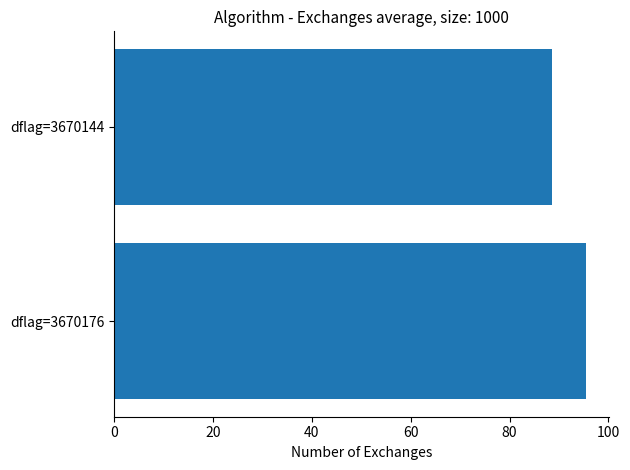

Reading bottom to top, transcribe all the data shown in this chart.

dflag=3670176=95.4	dflag=3670144=88.5